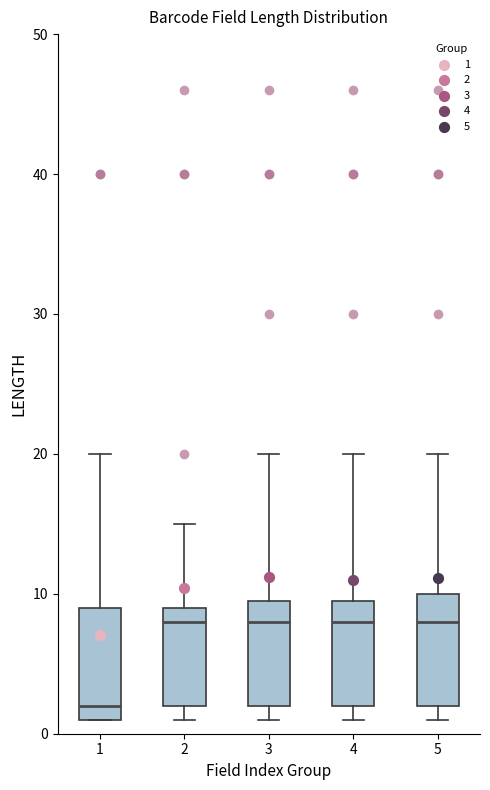

Reading left to right, transcribe this box plot: for each box, give where its median line is, the range the box spans, and where its two whiskers end, as read against the y-axis. The values are not printed on the chart, so give them approximately, as read against the axis.

1: median 2, box 1 to 9, whiskers 1 to 20
2: median 8, box 2 to 9, whiskers 1 to 15
3: median 8, box 2 to 10, whiskers 1 to 20
4: median 8, box 2 to 10, whiskers 1 to 20
5: median 8, box 2 to 10, whiskers 1 to 20